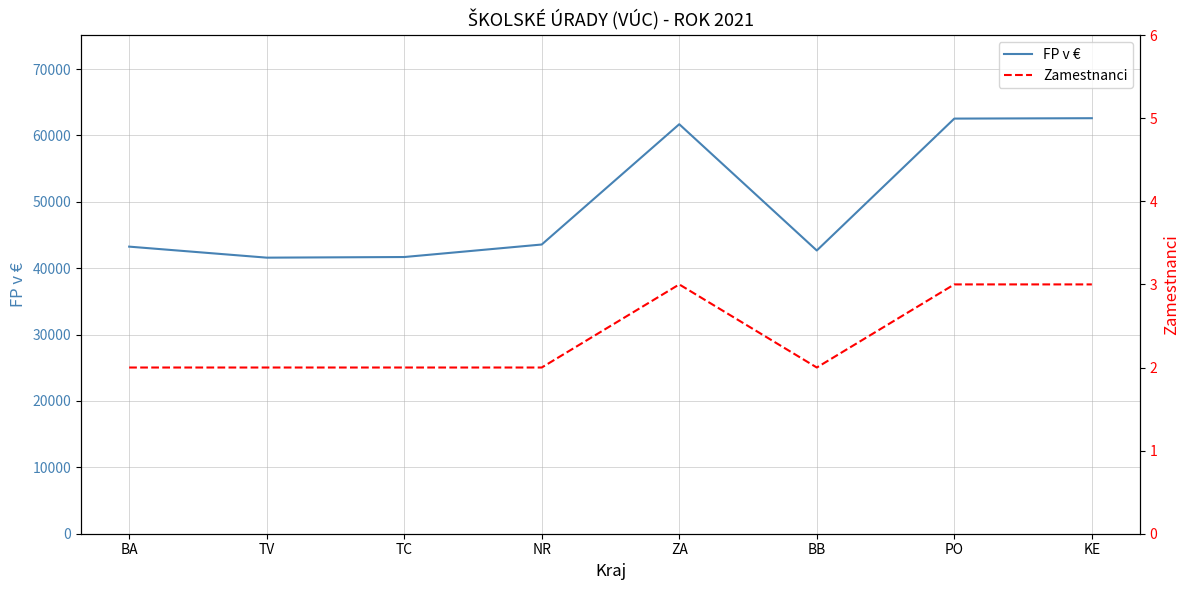

Reading left to right, transcribe all the data shown in this chart.

FP v €: BA=43253	TV=41593	TC=41687	NR=43572	ZA=61696	BB=42672	PO=62543	KE=62602
Zamestnanci: BA=2	TV=2	TC=2	NR=2	ZA=3	BB=2	PO=3	KE=3